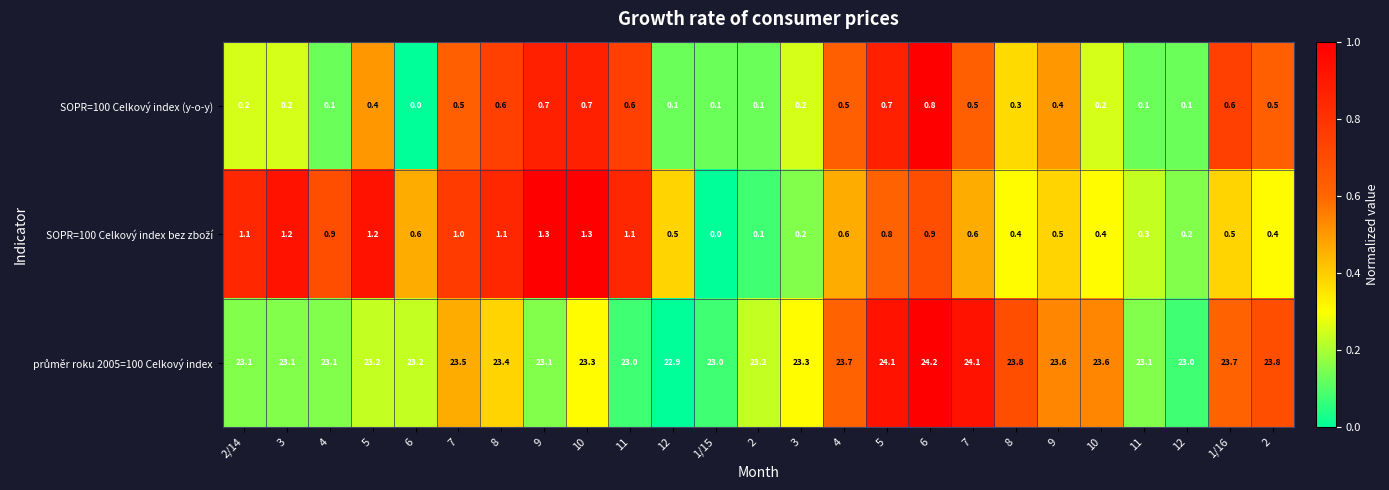

Rank the series by their maximum value, from lowest to highest.

SOPR=100 Celkový index (y-o-y), SOPR=100 Celkový index bez zboží, průměr roku 2005=100 Celkový index